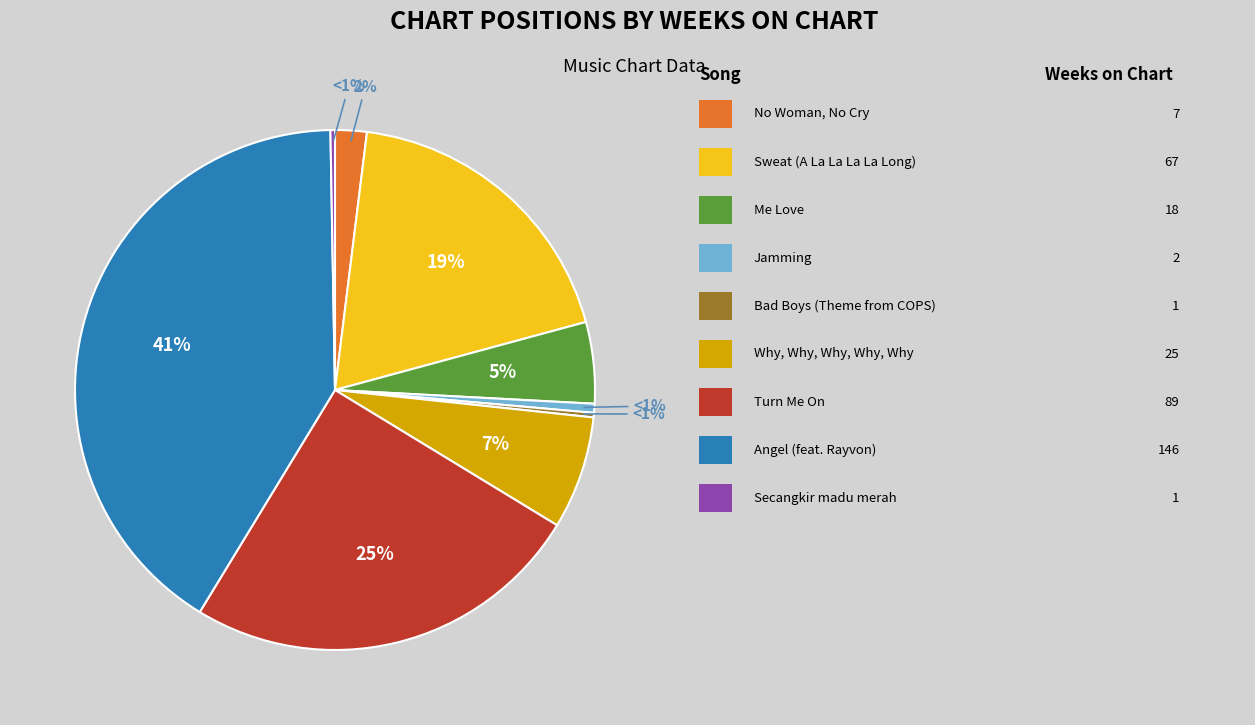

The Sweat (A La La La La Long) slice represents 10% of the pie. True or false?

False